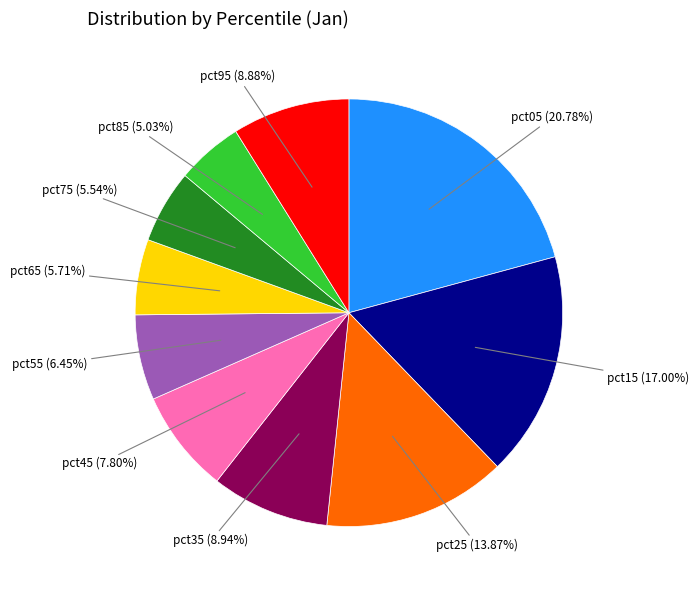

Does pct25 represent more than half of the total?

No